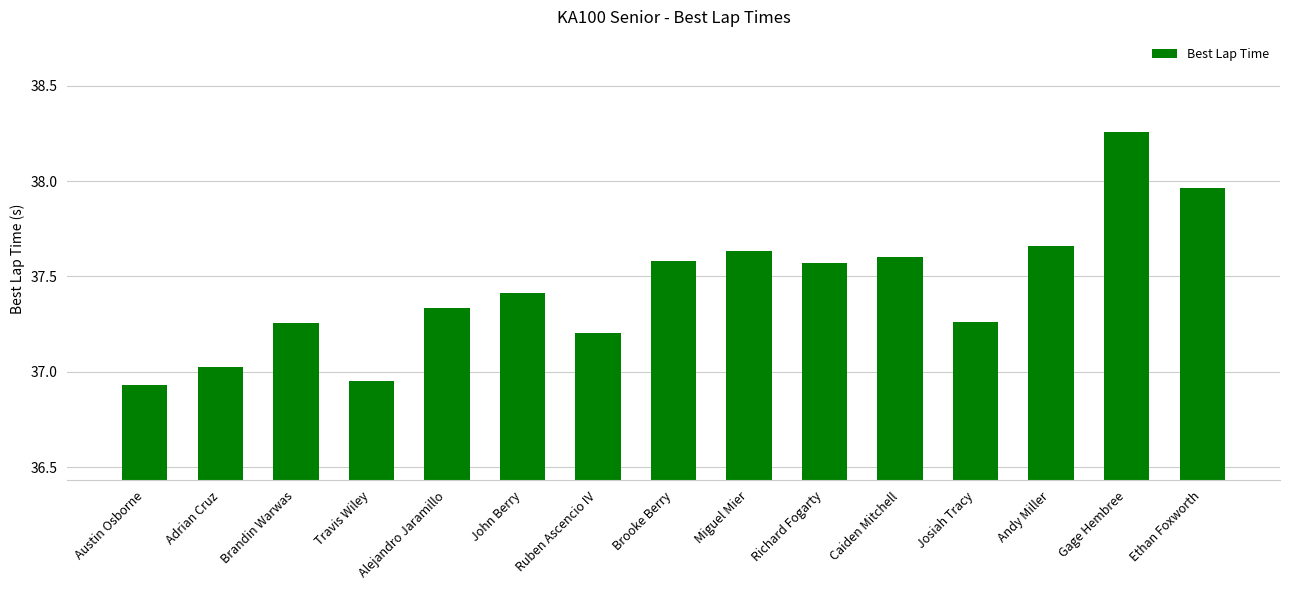

What is the sum of all values?

561.7